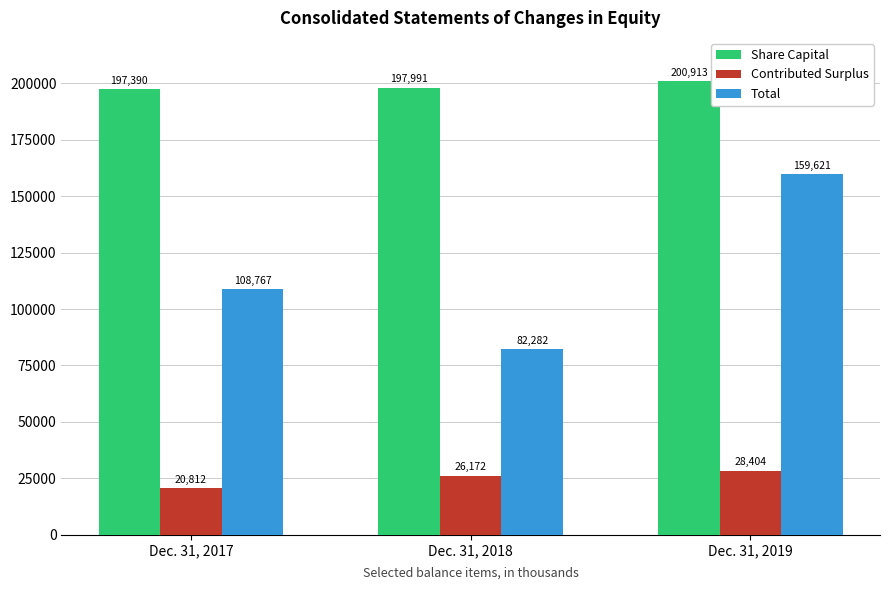

What is the value of the Contributed Surplus bar at the 2nd from the left?

26172